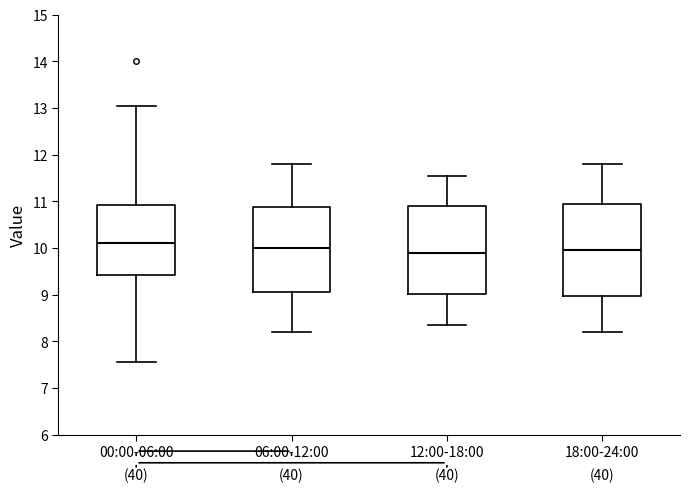

Where does the upper whisker of the box for 06:00-12:00 end on the y-axis? The values are not printed on the chart, so give them approximately, as read against the axis.

11.8